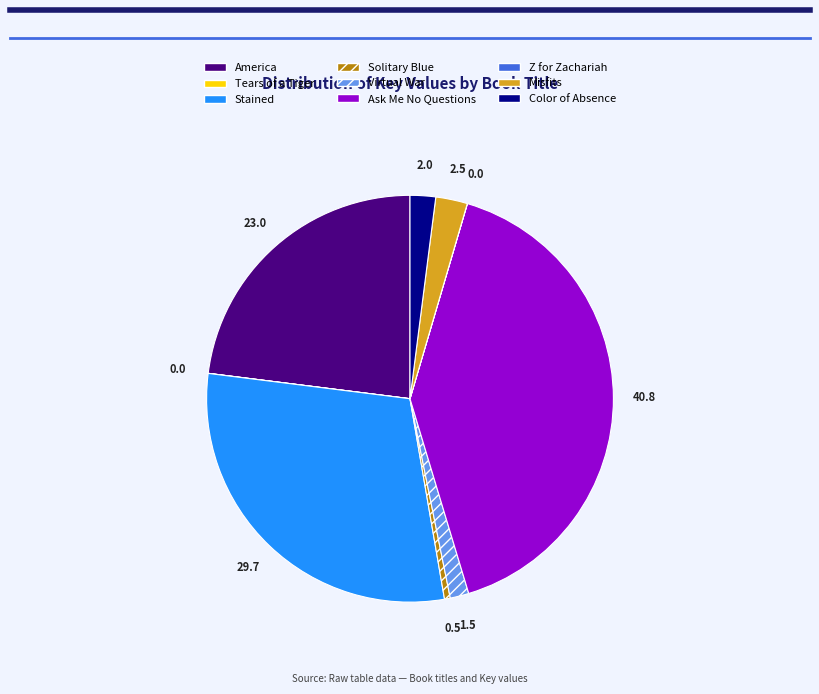

Is there a majority slice in this chart?

No